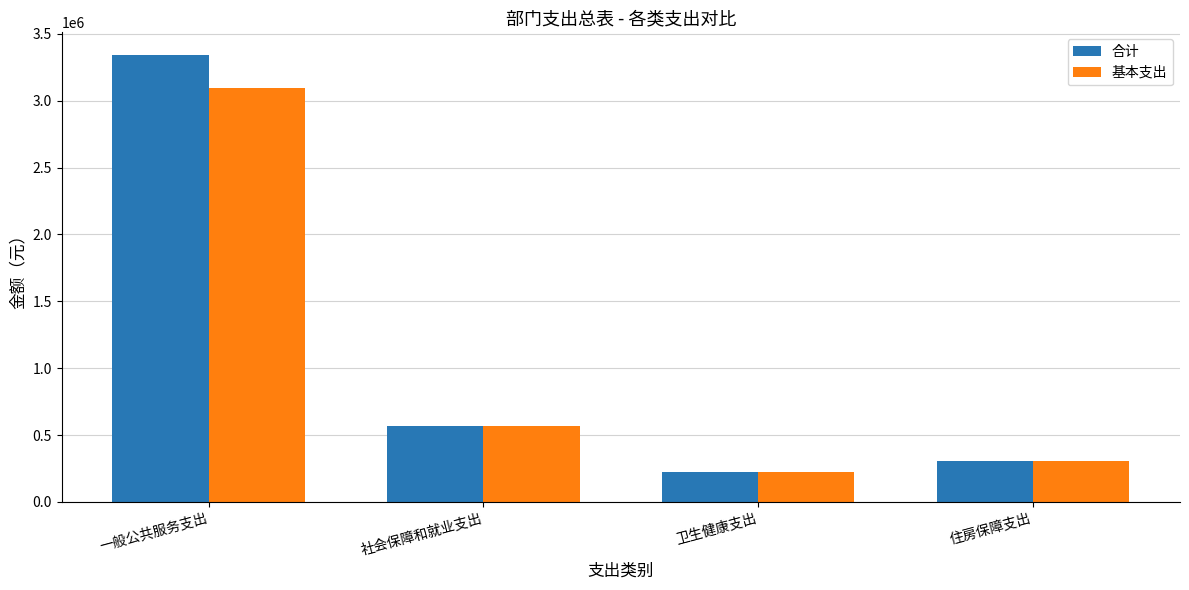

What is the total value across all series at 一般公共服务支出?

6438332.8